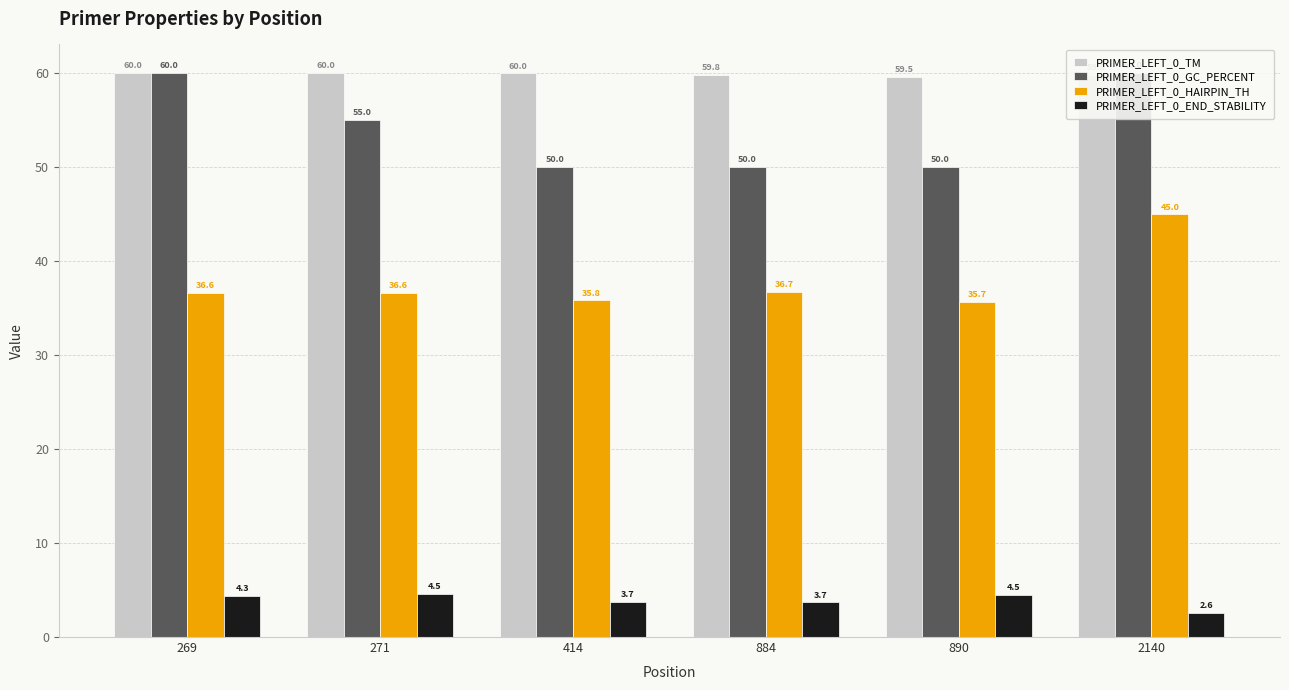

What is the sum of all PRIMER_LEFT_0_TM values?

359.1